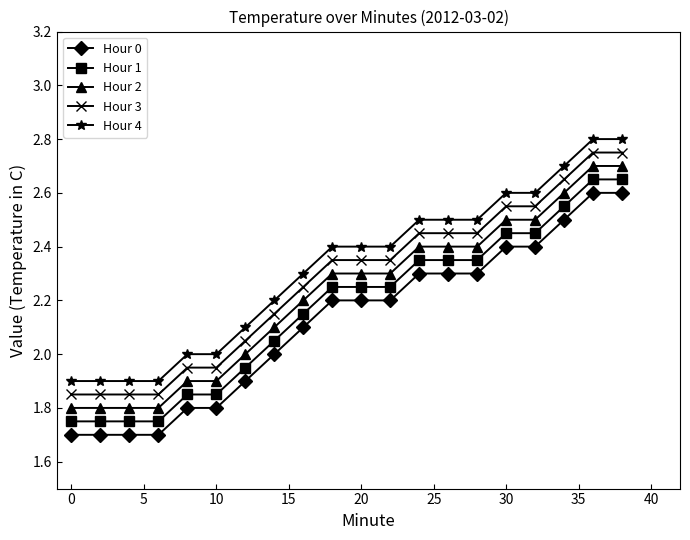

True or false: Hour 1 and Hour 2 intersect in this chart.

False